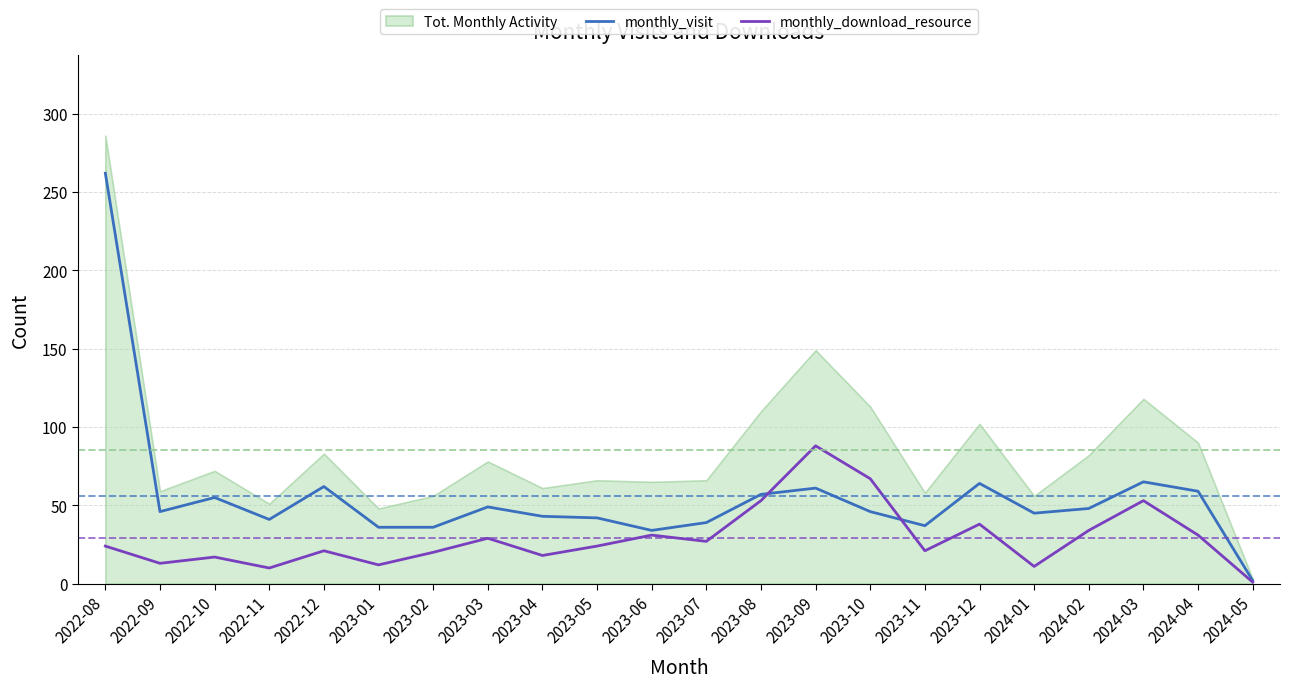

What is the label of the 15th point from the right?

2023-03